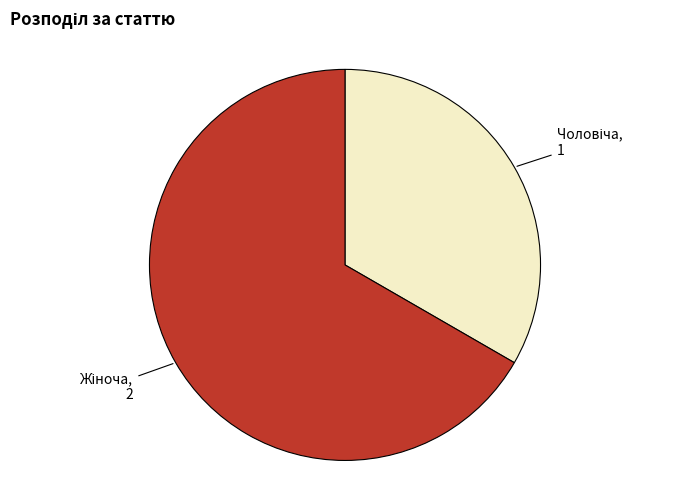

Is there any slice that represents more than half of the pie?

Yes